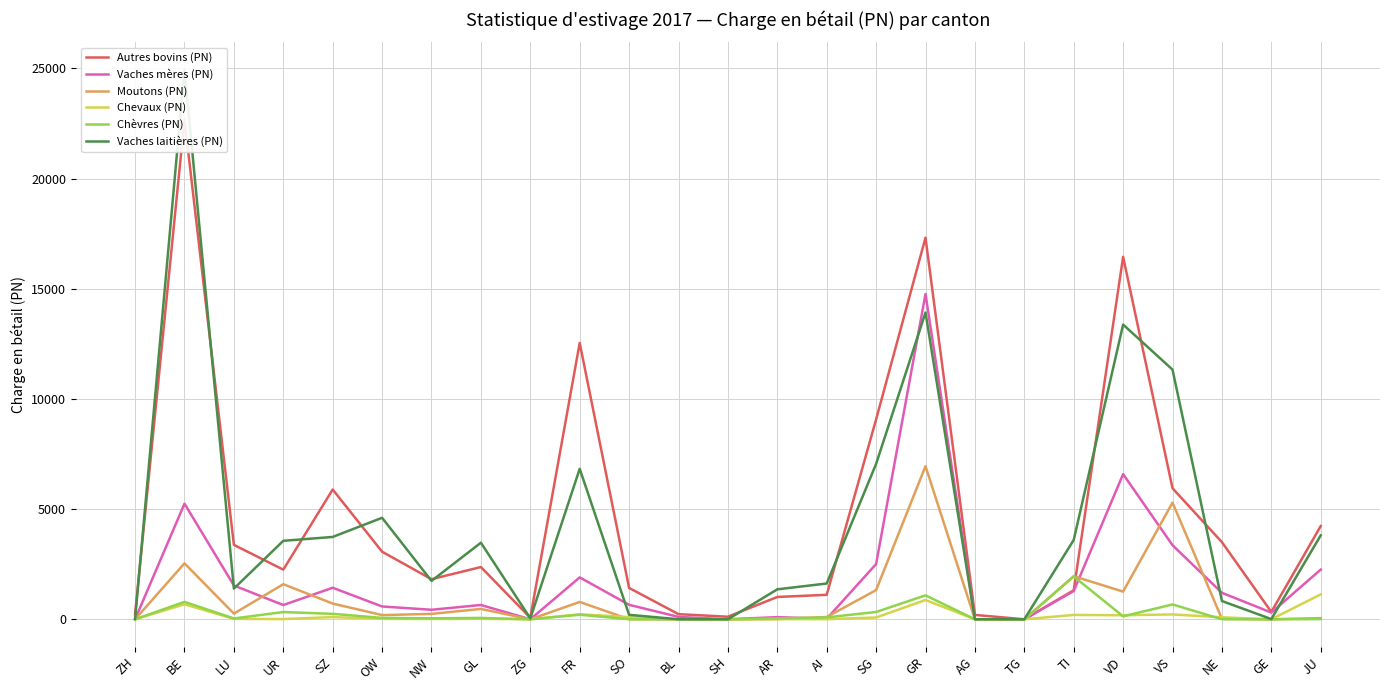

What position from the left is SZ?

5